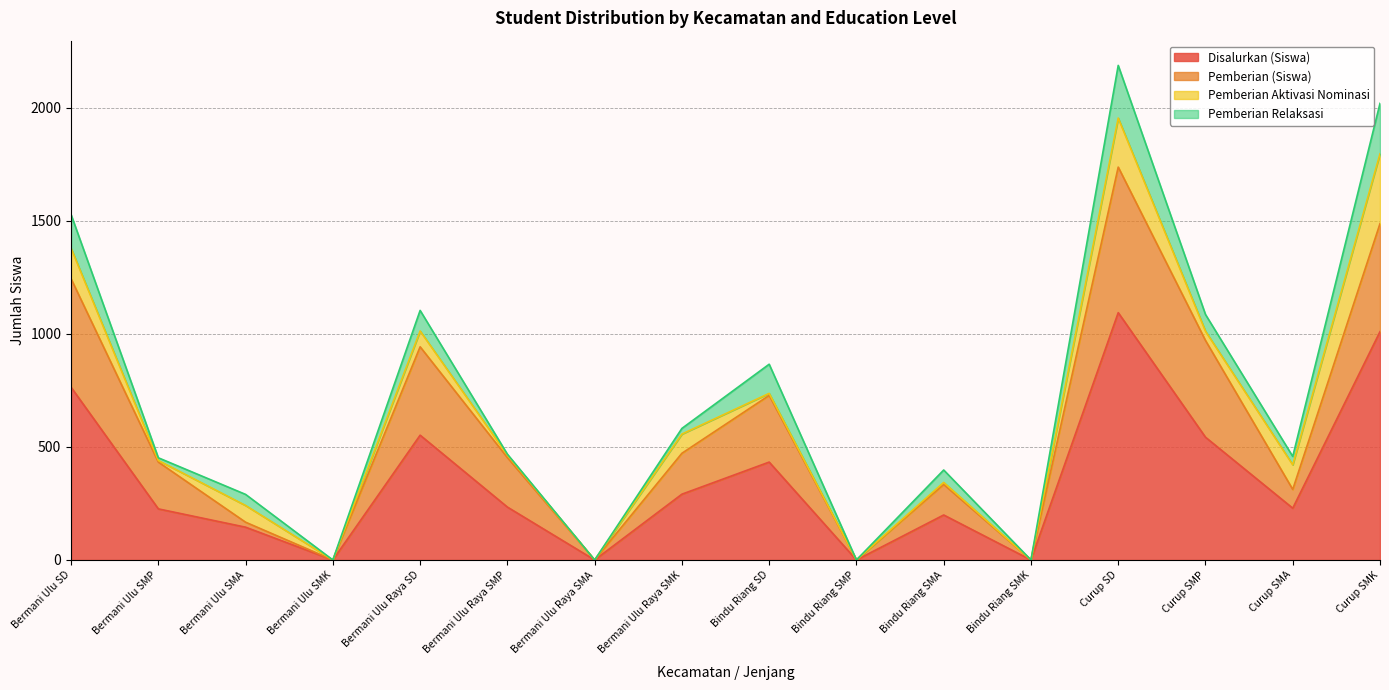

Does the chart display data point markers on the line(s)?

No